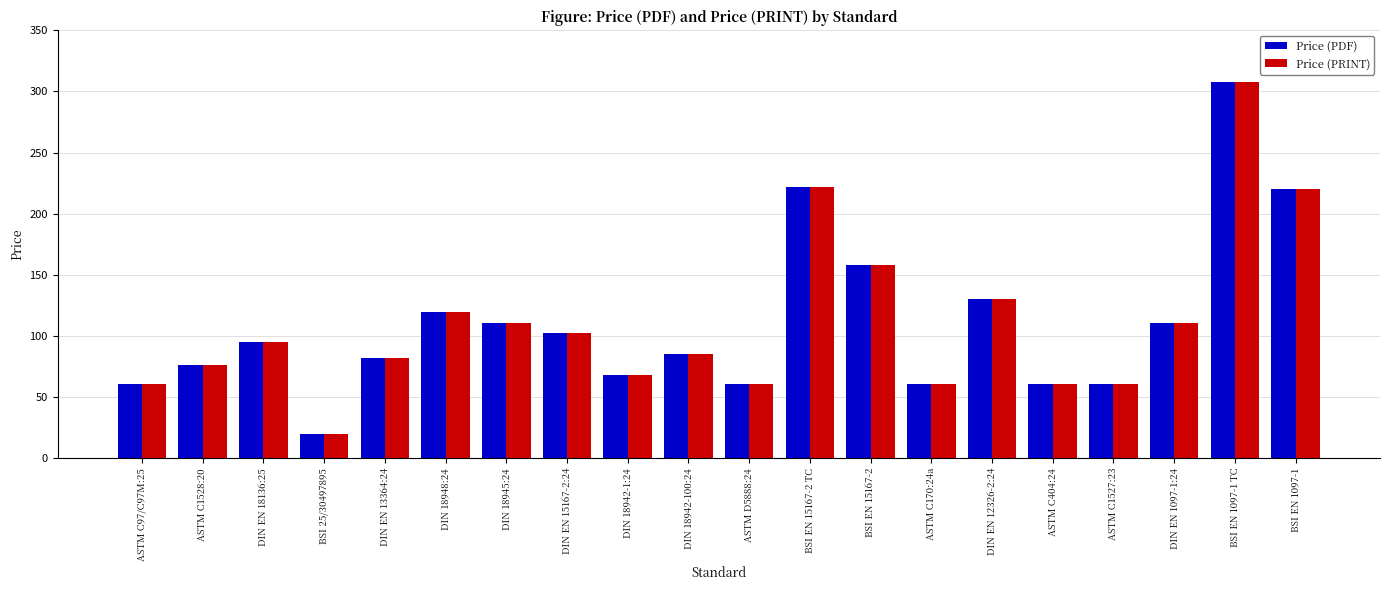

What is the difference between the second highest and minimum values in the Price (PDF) series?

202.0